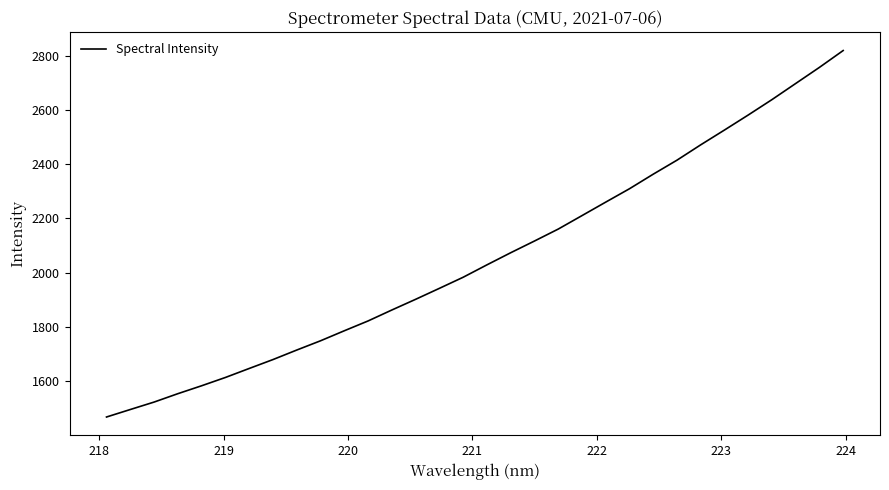

What is the average value?

2055.0